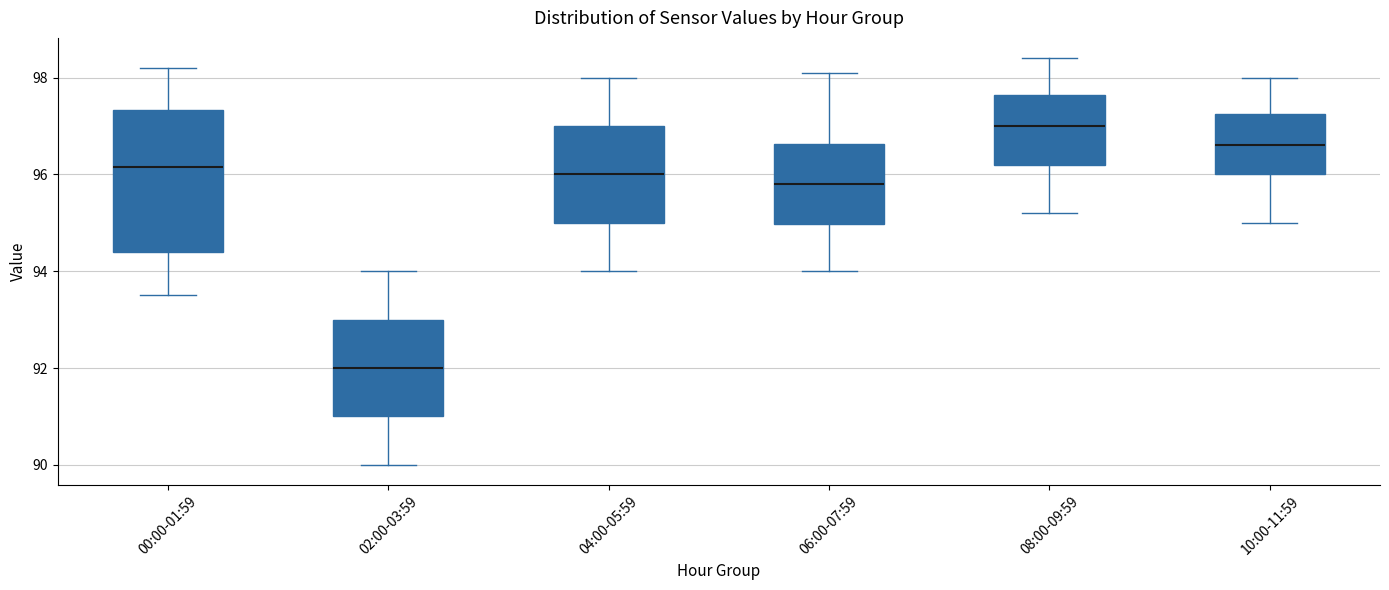

Reading left to right, read every box against the y-axis: the position of its median line, the range the box covers, and the ends of its whiskers. The values are not printed on the chart, so give them approximately, as read against the axis.

00:00-01:59: median 96.2, box 94.4 to 97.4, whiskers 93.6 to 98.2
02:00-03:59: median 92.0, box 91.0 to 93.0, whiskers 90.0 to 94.0
04:00-05:59: median 96.0, box 95.0 to 97.0, whiskers 94.0 to 98.0
06:00-07:59: median 95.8, box 95.0 to 96.6, whiskers 94.0 to 98.2
08:00-09:59: median 97.0, box 96.2 to 97.6, whiskers 95.2 to 98.4
10:00-11:59: median 96.6, box 96.0 to 97.2, whiskers 95.0 to 98.0